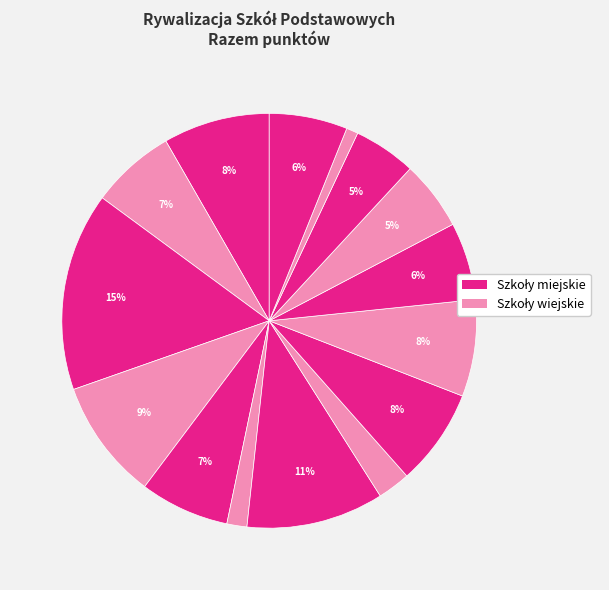

How many slices are in this pie chart?

15